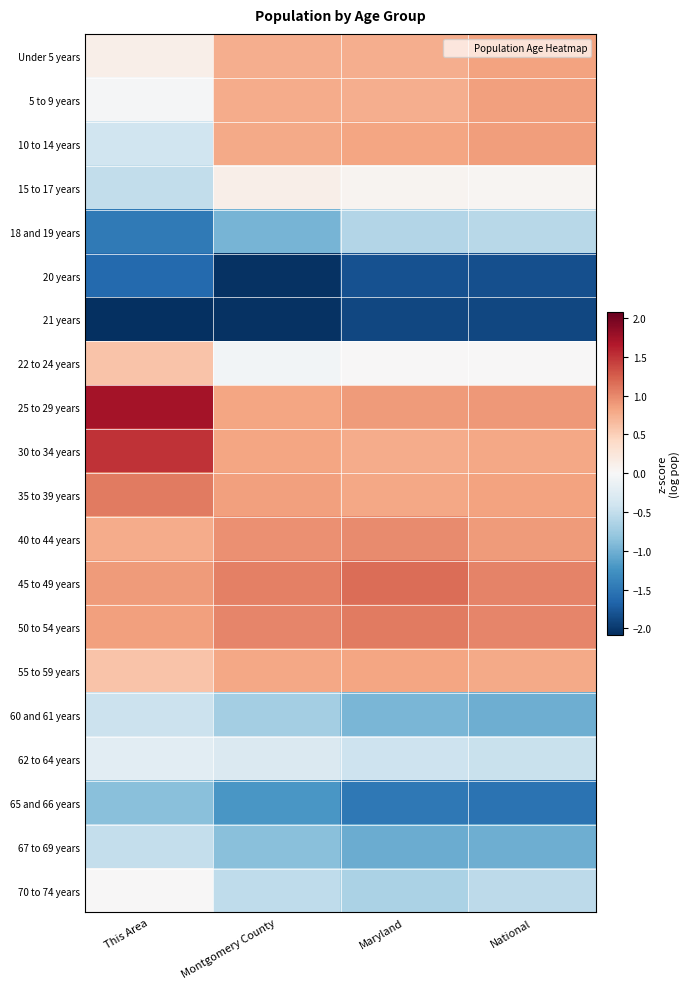

Reading left to right, extract all data points from this chart.

Under 5 years: This Area=0.1	Montgomery County=0.8	Maryland=0.8	National=0.8
5 to 9 years: This Area=-0.0	Montgomery County=0.8	Maryland=0.8	National=0.8
10 to 14 years: This Area=-0.4	Montgomery County=0.8	Maryland=0.8	National=0.9
15 to 17 years: This Area=-0.5	Montgomery County=0.1	Maryland=0.1	National=0.0
18 and 19 years: This Area=-1.5	Montgomery County=-1.0	Maryland=-0.6	National=-0.6
20 years: This Area=-1.6	Montgomery County=-2.1	Maryland=-1.8	National=-1.8
21 years: This Area=-2.1	Montgomery County=-2.1	Maryland=-1.9	National=-1.9
22 to 24 years: This Area=0.6	Montgomery County=-0.1	Maryland=0.0	National=0.0
25 to 29 years: This Area=1.7	Montgomery County=0.8	Maryland=0.9	National=0.9
30 to 34 years: This Area=1.5	Montgomery County=0.8	Maryland=0.8	National=0.8
35 to 39 years: This Area=1.1	Montgomery County=0.9	Maryland=0.8	National=0.8
40 to 44 years: This Area=0.8	Montgomery County=0.9	Maryland=1.0	National=0.9
45 to 49 years: This Area=0.9	Montgomery County=1.0	Maryland=1.2	National=1.0
50 to 54 years: This Area=0.9	Montgomery County=1.0	Maryland=1.1	National=1.0
55 to 59 years: This Area=0.6	Montgomery County=0.8	Maryland=0.8	National=0.8
60 and 61 years: This Area=-0.4	Montgomery County=-0.7	Maryland=-0.9	National=-1.0
62 to 64 years: This Area=-0.2	Montgomery County=-0.3	Maryland=-0.4	National=-0.5
65 and 66 years: This Area=-0.9	Montgomery County=-1.2	Maryland=-1.5	National=-1.5
67 to 69 years: This Area=-0.5	Montgomery County=-0.9	Maryland=-1.0	National=-1.0
70 to 74 years: This Area=0.0	Montgomery County=-0.5	Maryland=-0.7	National=-0.5